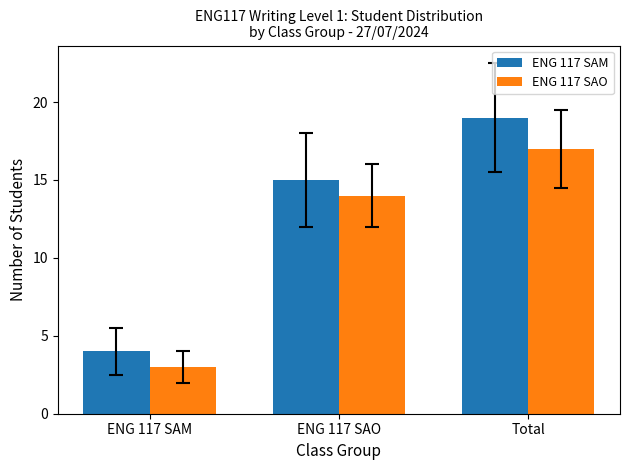

What is the difference between the maximum and minimum values in the ENG 117 SAM series?

15